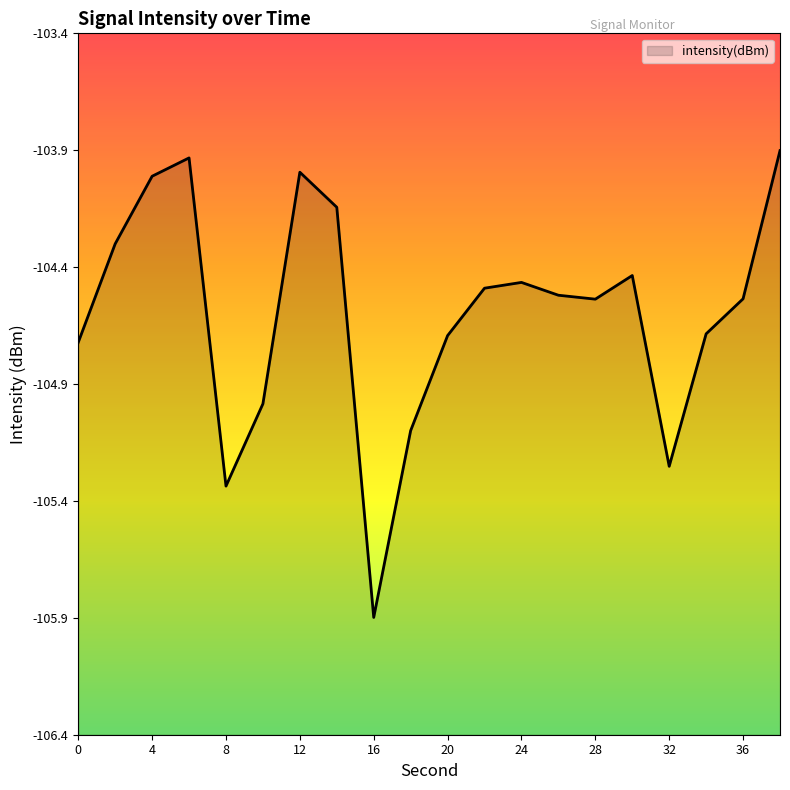

What is the sum of all values?

-2092.1